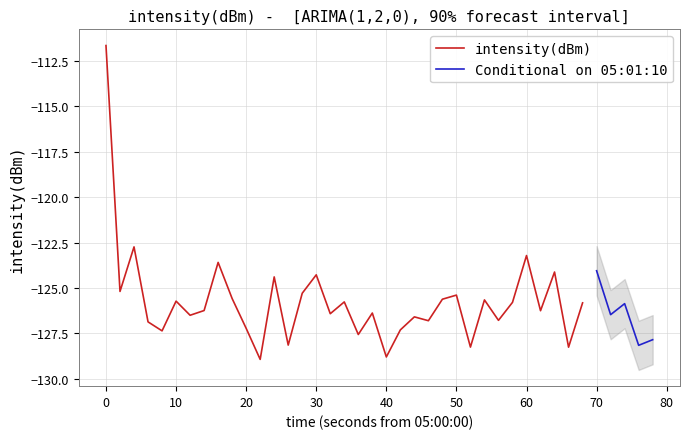

What is the greatest value displayed?

-111.6